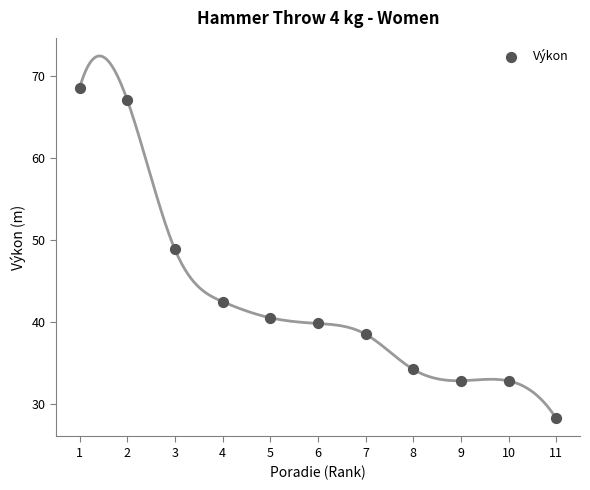

What Y value in the scatter plot is closest to 48?

48.8